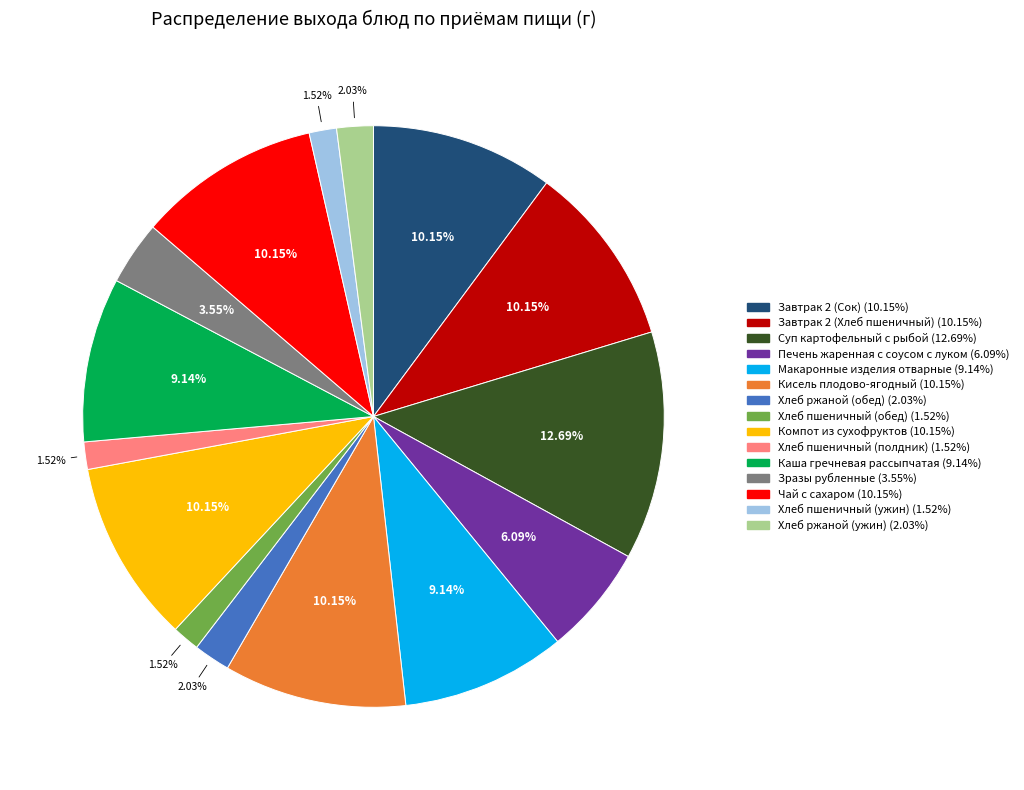

Is Хлеб пшеничный (полдник) the majority of the pie?

No